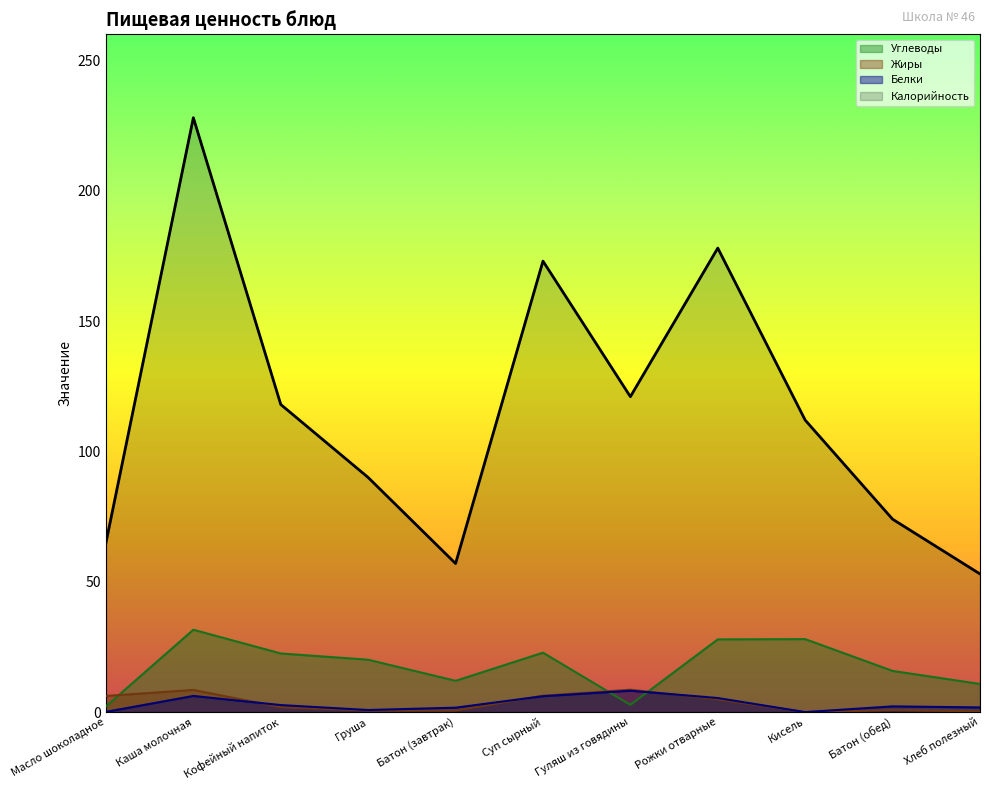

What is the value of the Белки point at the 8th from the left?

5.4